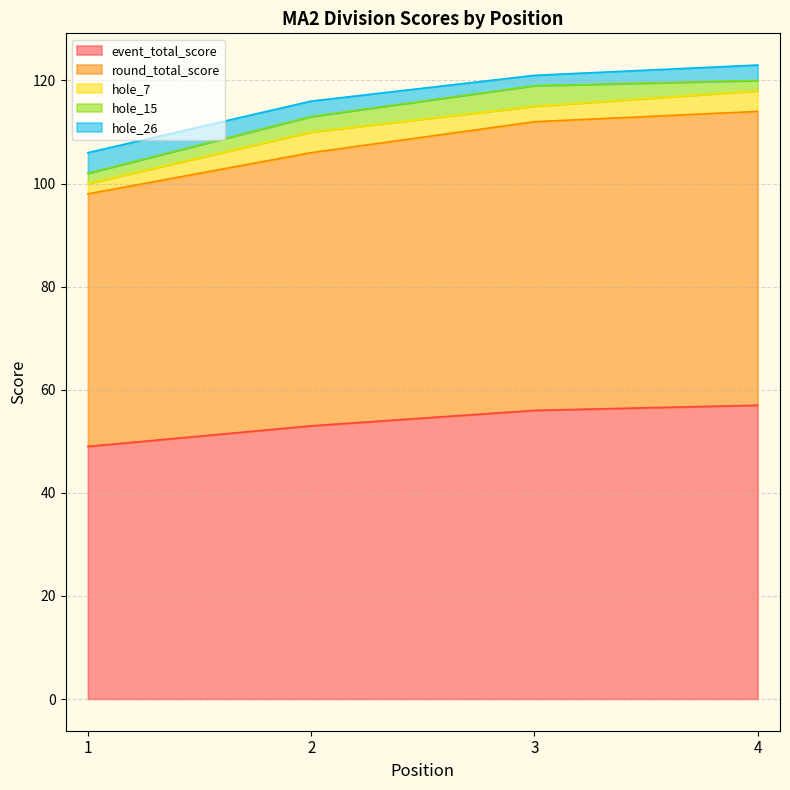

What is the value of the hole_7 point at the 4th from the left?

4